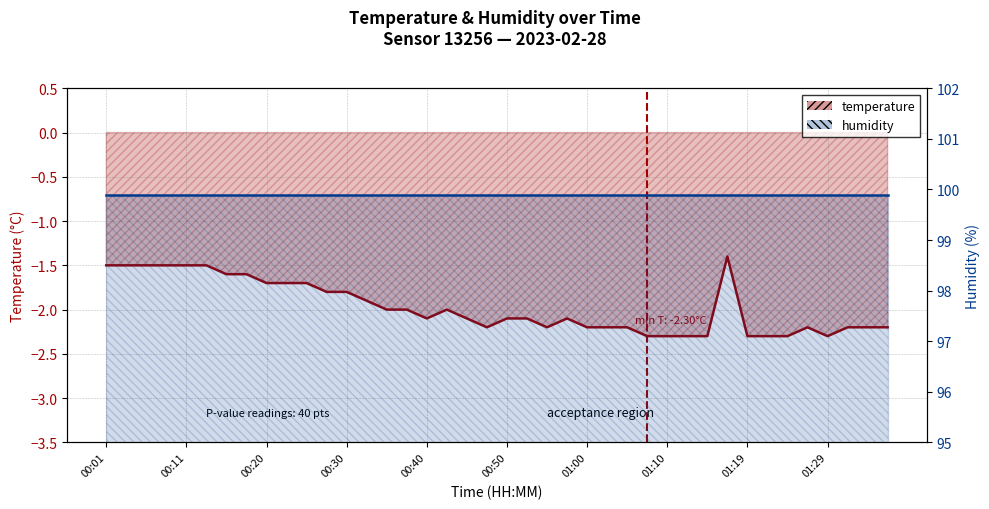

At which category does the data reach its first local peak?

00:42